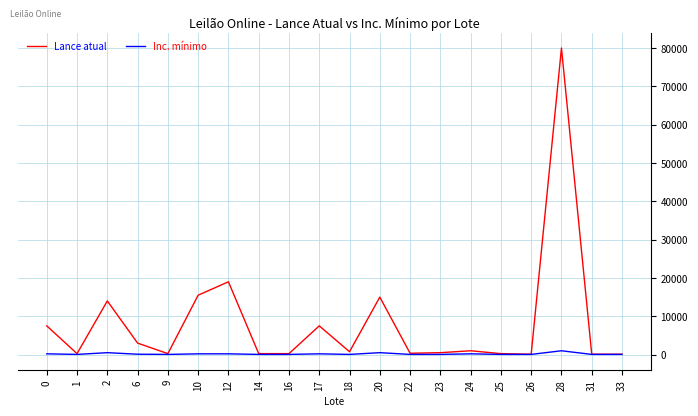

Rank the series by their average value, from lowest to highest.

Inc. mínimo, Lance atual